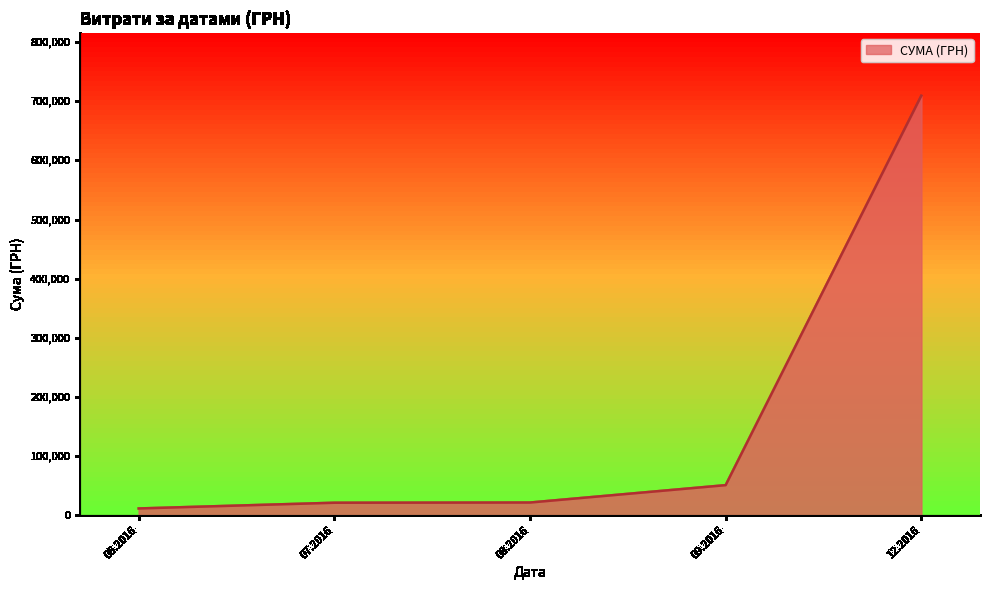

Read the value at 08.2016.

21415.0